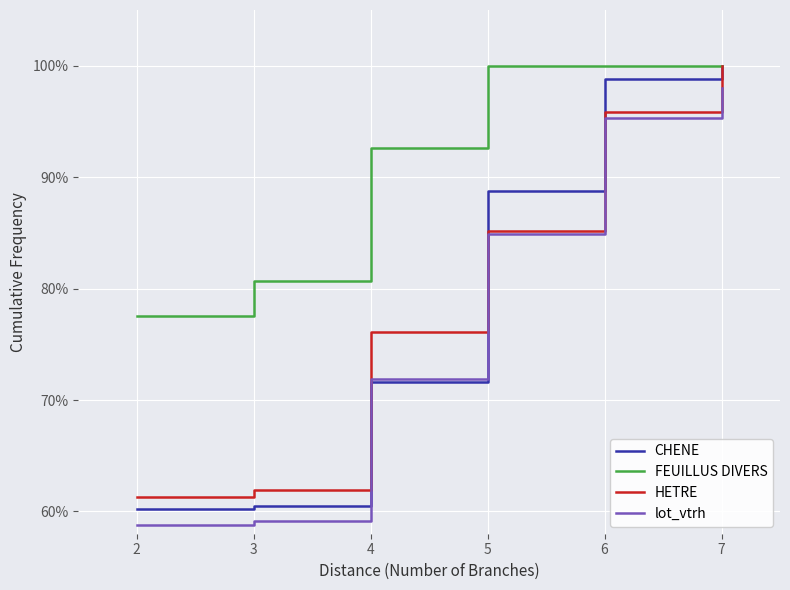

What is the spread (max minus min) of values at 7?

2.0